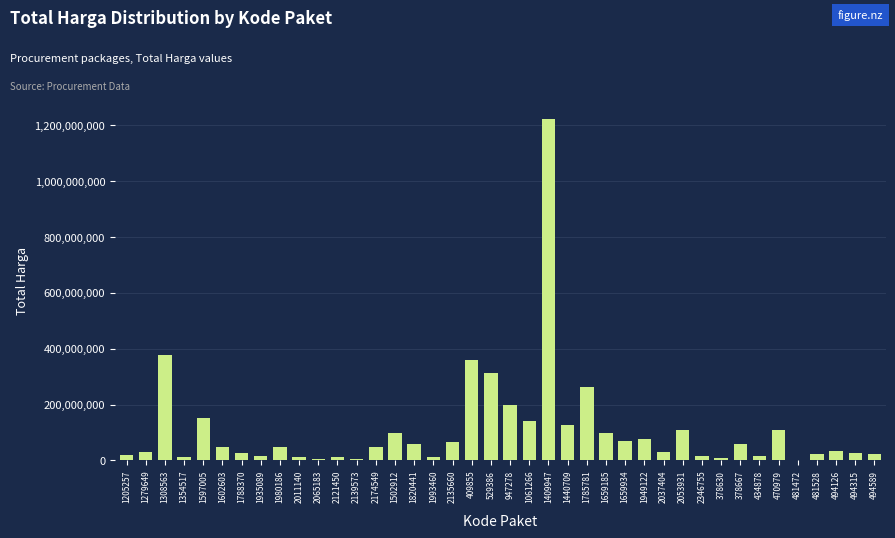

What is the sum of all values?

4375595175